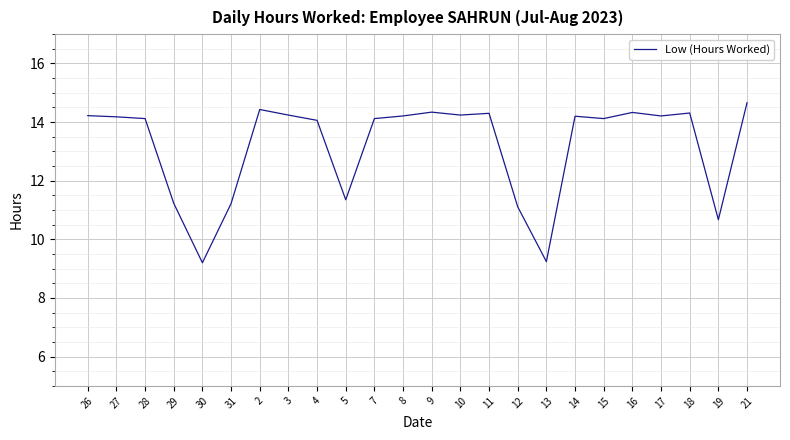

Which has a higher value, 31 or 4?

4